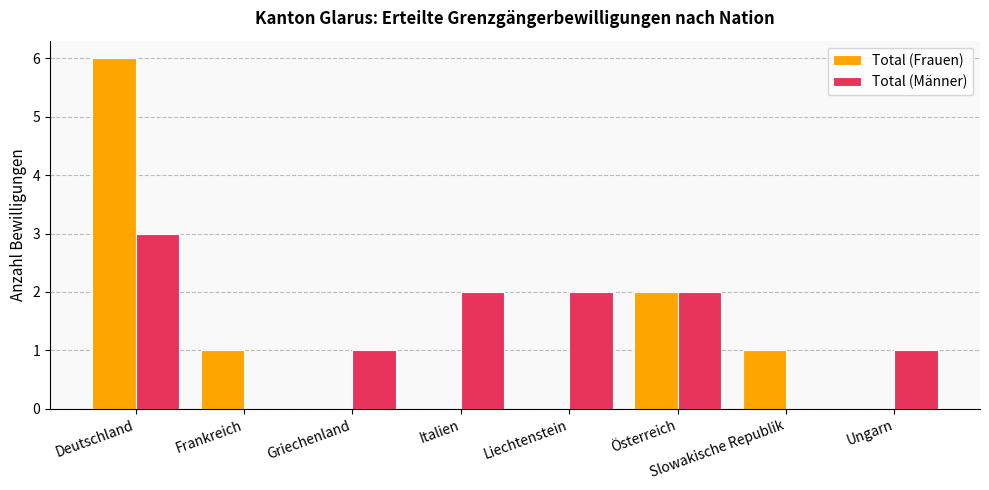

How many categories are shown in the chart?

8